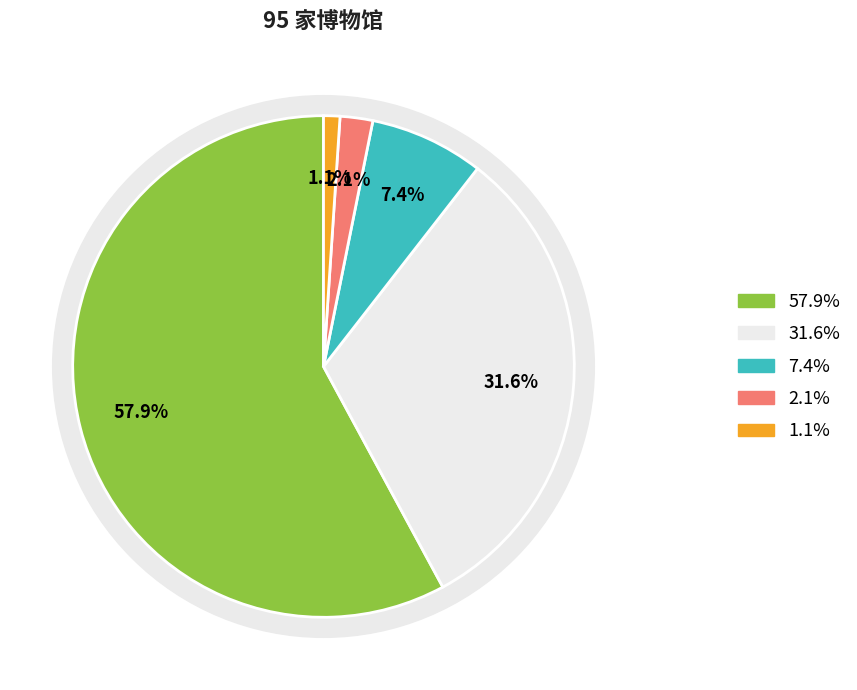

True or false: 国有 accounts for 58% of the total.

True